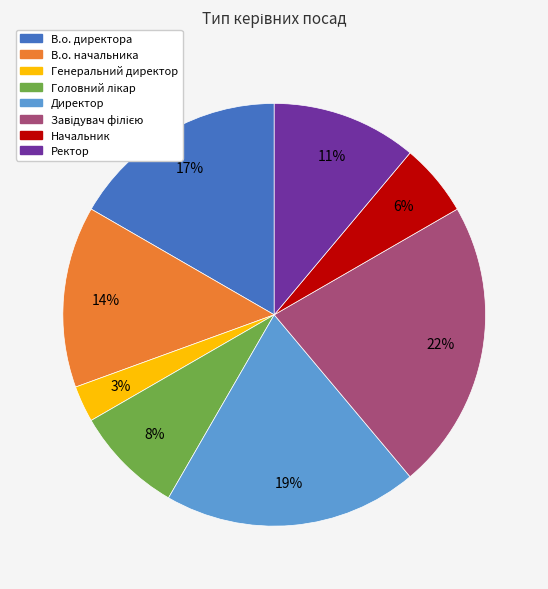

Combined, do Ректор and В.о. начальника account for over 50%?

No